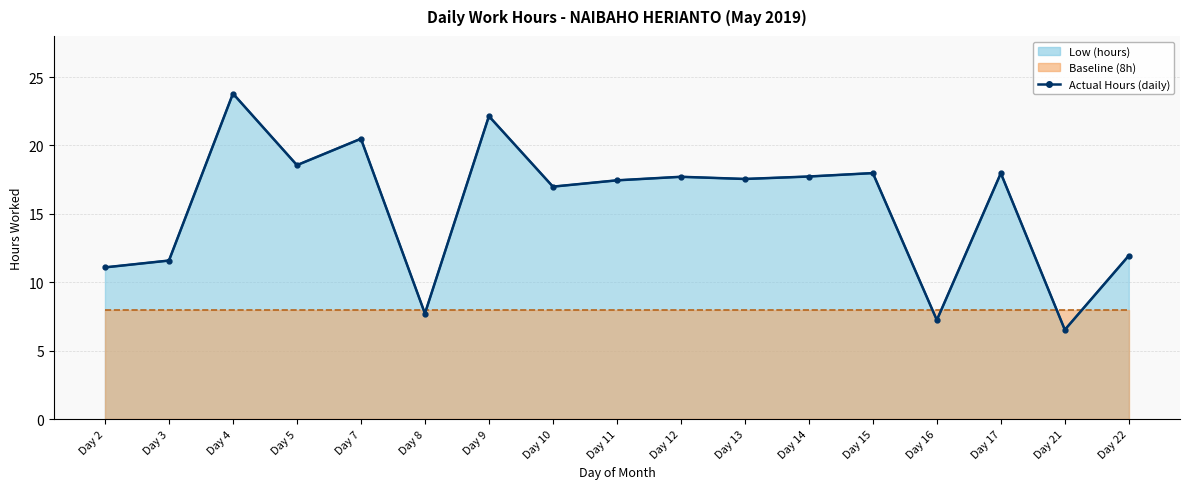

Rank the categories by value from highest to lowest.

Day 4, Day 9, Day 7, Day 5, Day 15, Day 17, Day 14, Day 12, Day 13, Day 11, Day 10, Day 22, Day 3, Day 2, Day 8, Day 16, Day 21